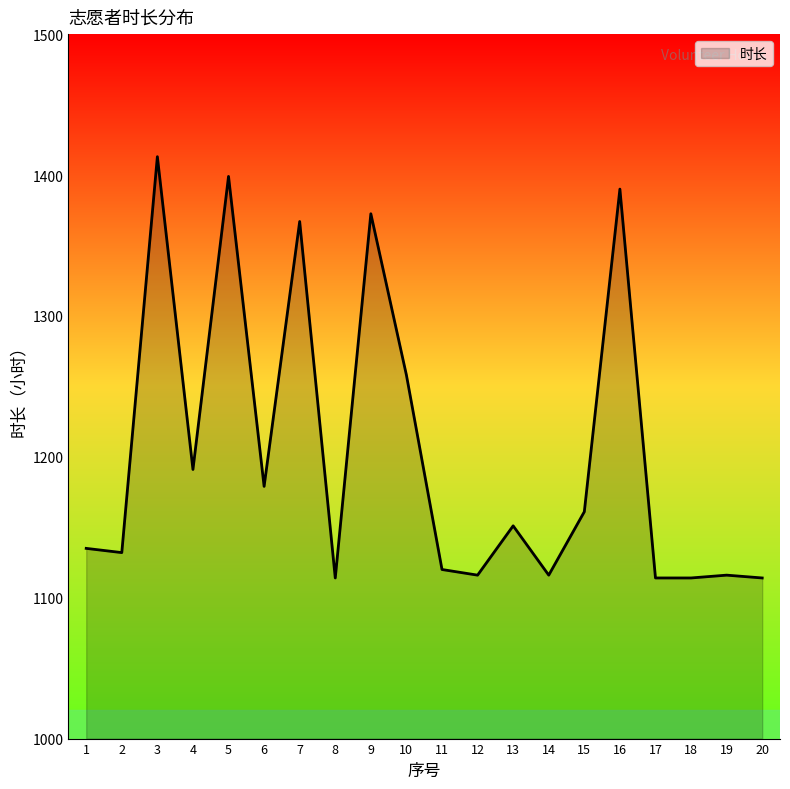

What is the greatest value displayed?

1413.0